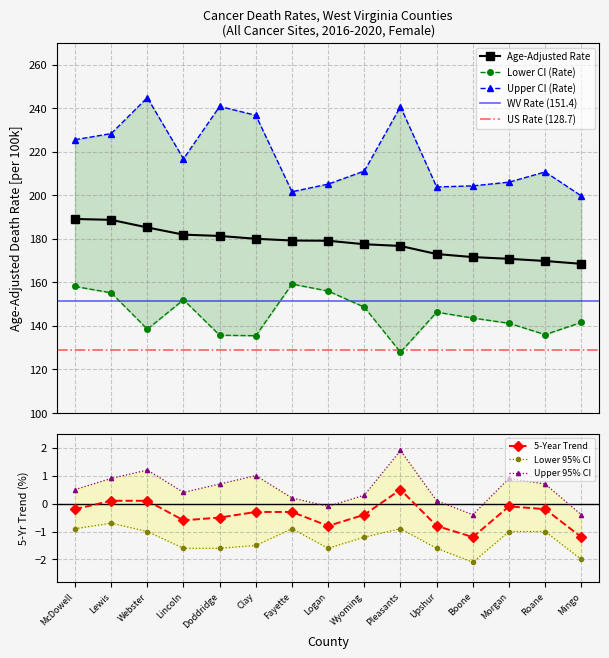

What is the value of the Age-Adjusted Rate point at the 14th from the left?

169.8